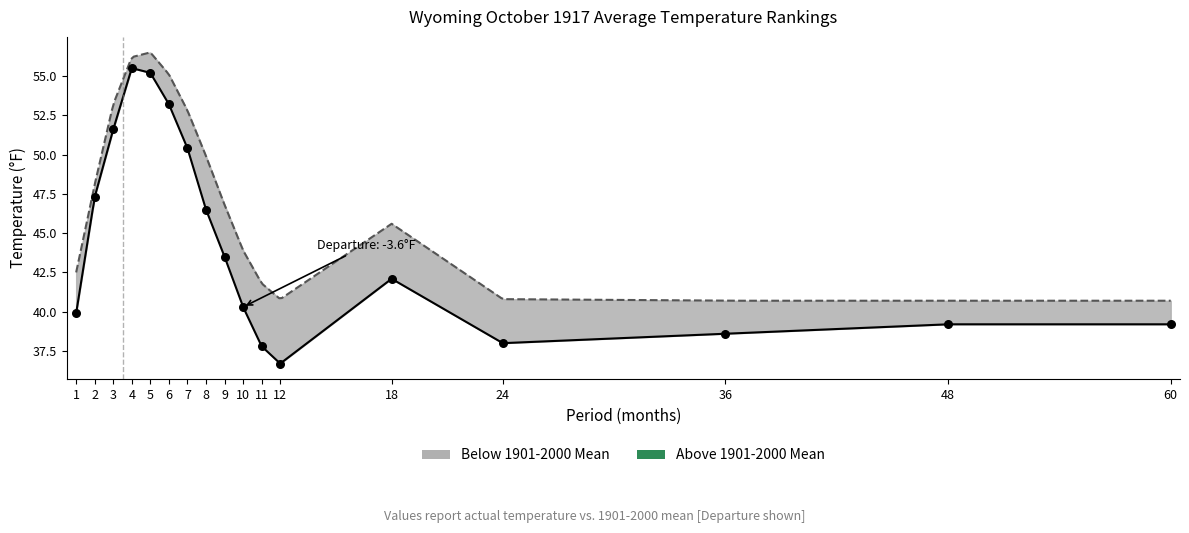

What is the total value across all series at 2?

94.6